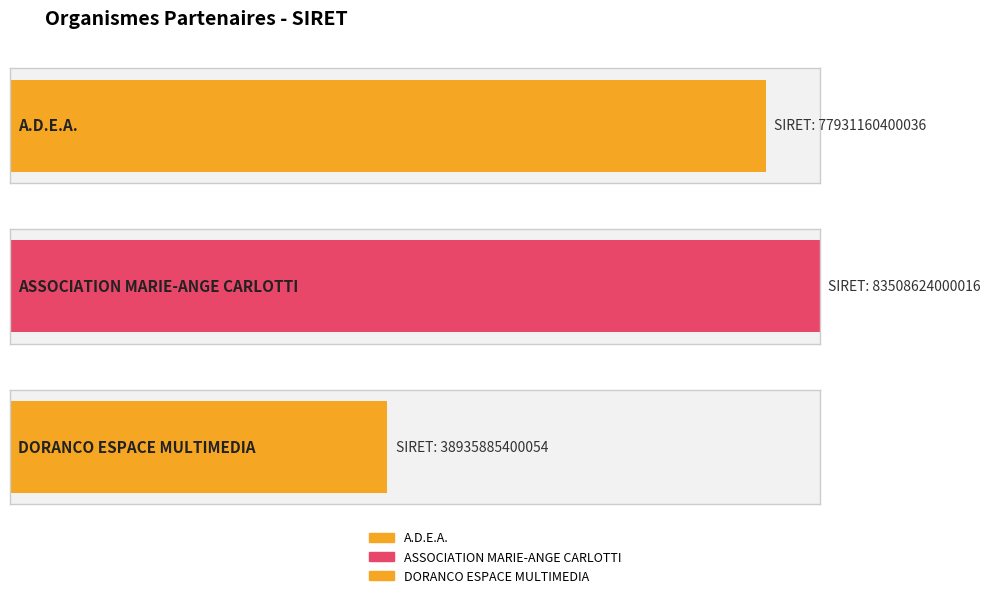

Reading left to right, extract all data points from this chart.

A.D.E.A.=77931160400036	ASSOCIATION MARIE-ANGE CARLOTTI=83508624000016	DORANCO ESPACE MULTIMEDIA=38935885400054